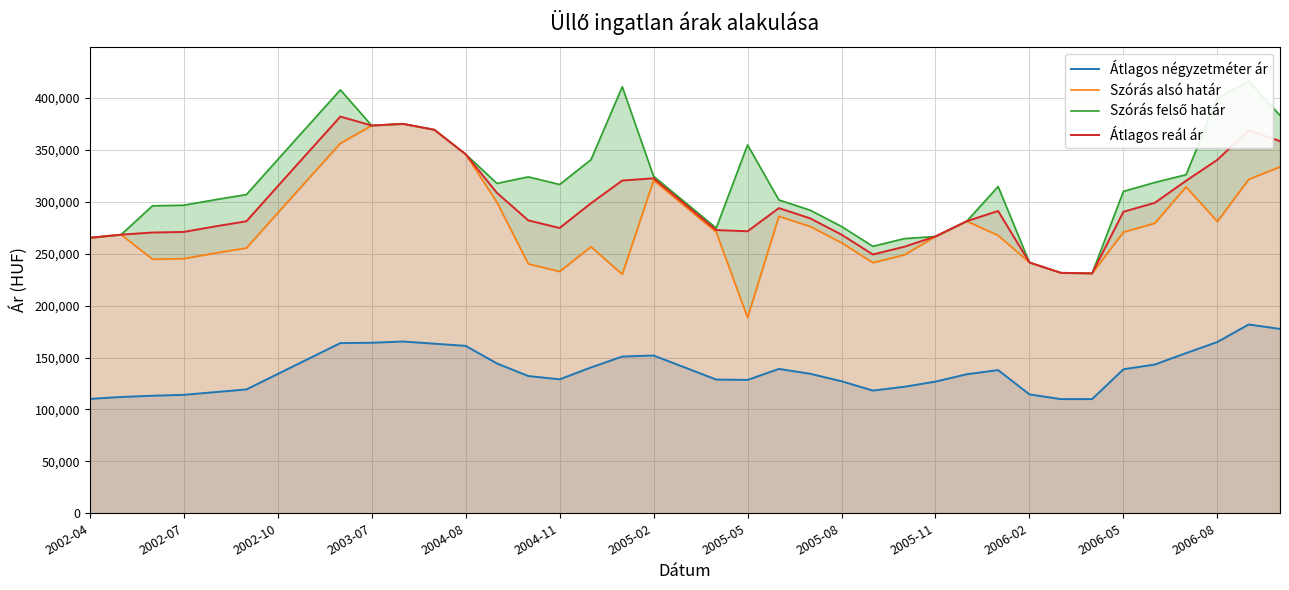

The value of Átlagos négyzetméter ár at 2002-10 is 134194. True or false?

True